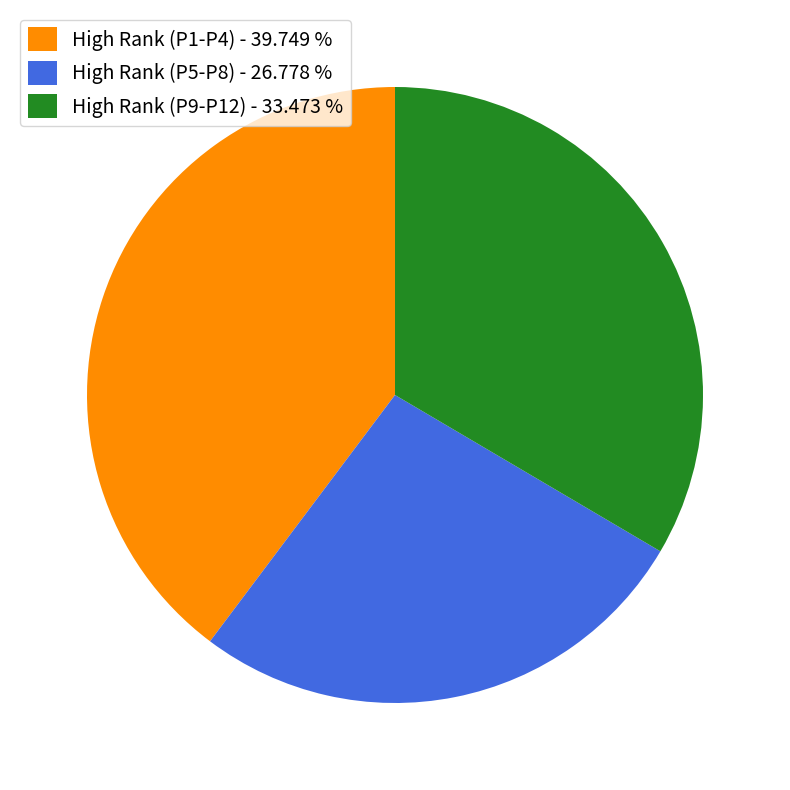

Does any single category account for the majority?

No